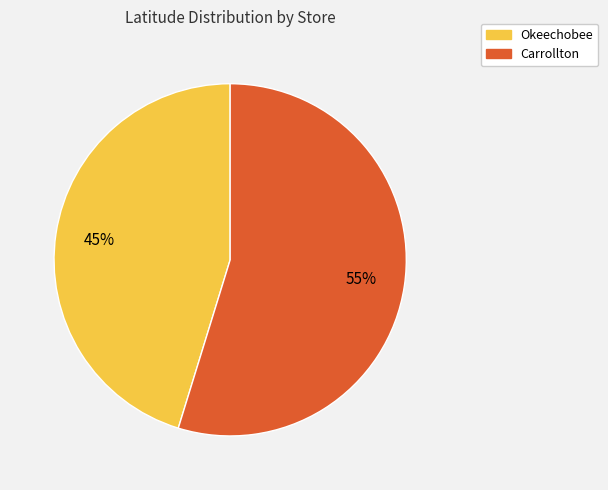

Is it true that Carrollton is 55% of the pie?

True